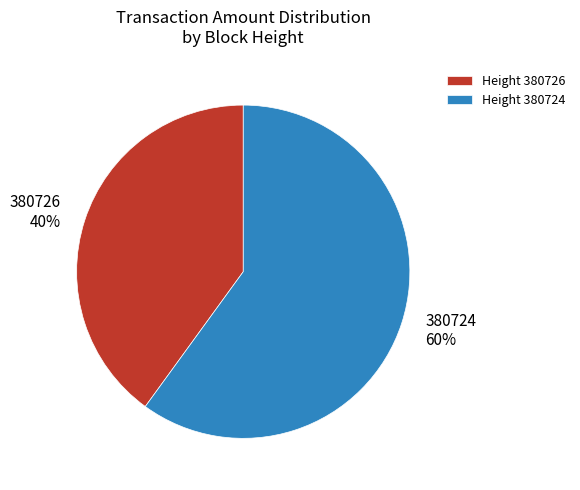

Combined, do 380724 and 380726 account for over 50%?

Yes